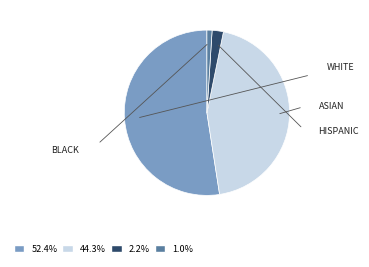

Is there a majority slice in this chart?

Yes